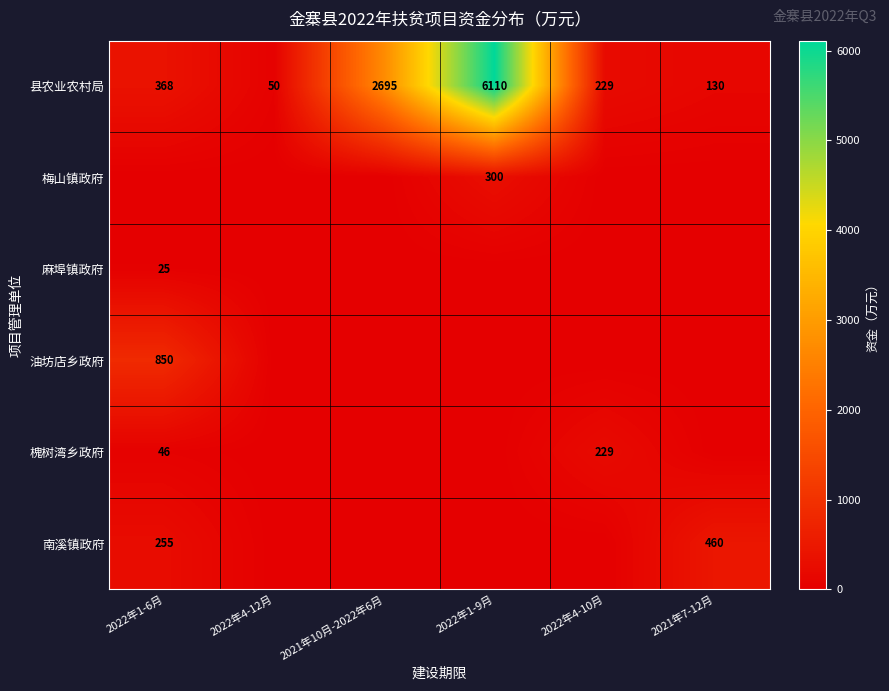

At which category is the sum across all series the highest?

2022年1-9月